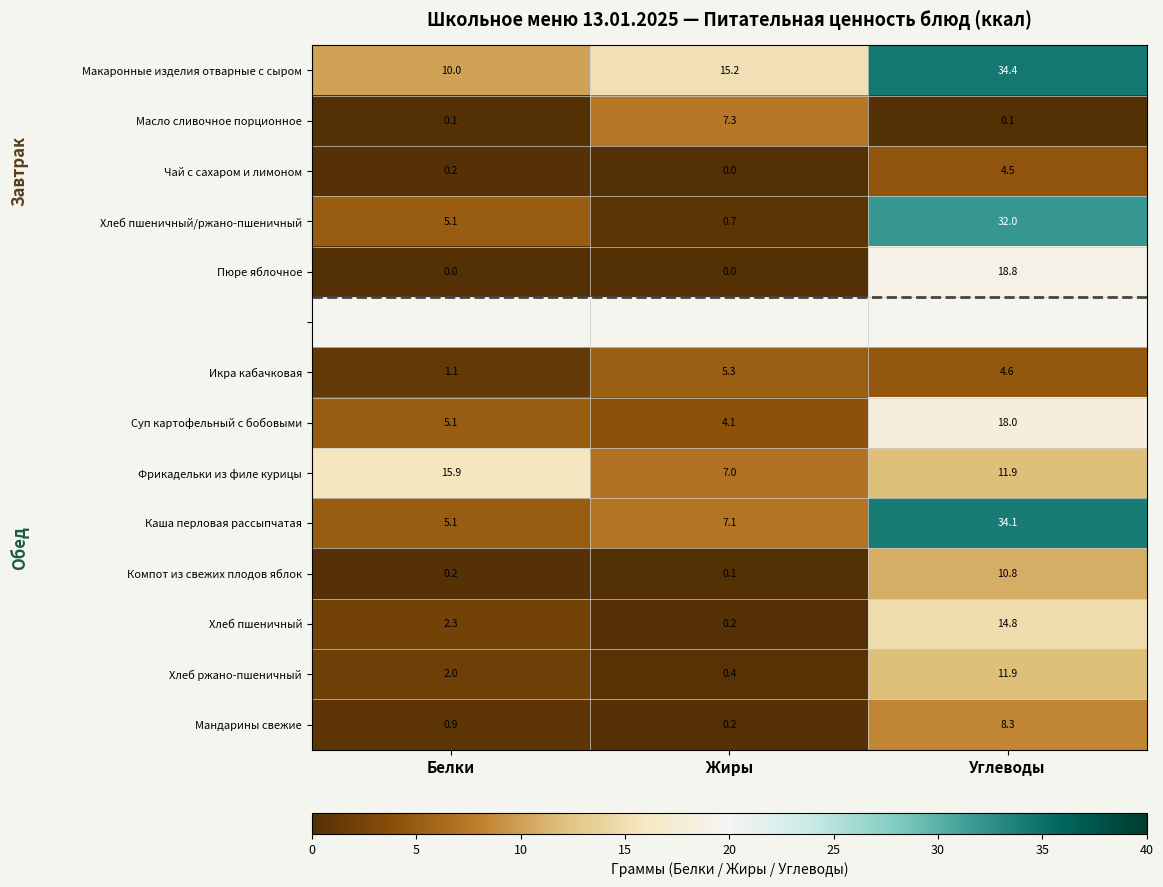

What is the sum of the Чай с сахаром и лимоном values at Белки and Углеводы?

4.7